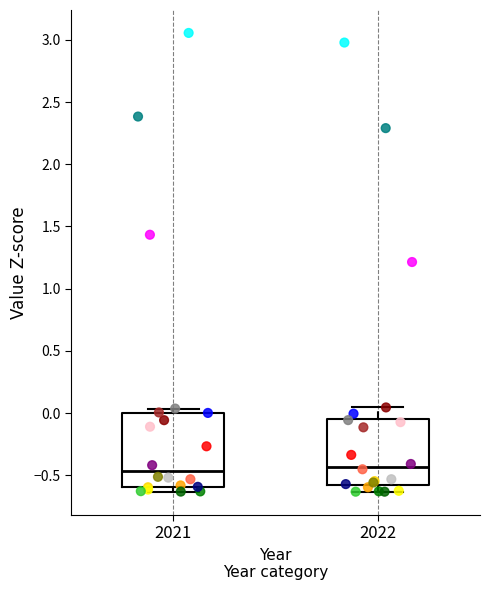

Reading left to right, transcribe this box plot: for each box, give where its median line is, the range the box spans, and where its two whiskers end, as read against the y-axis. The values are not printed on the chart, so give them approximately, as read against the axis.

2021: median -0.45, box -0.60 to 0.00, whiskers -0.65 to 0.05
2022: median -0.45, box -0.60 to -0.05, whiskers -0.65 to 0.05